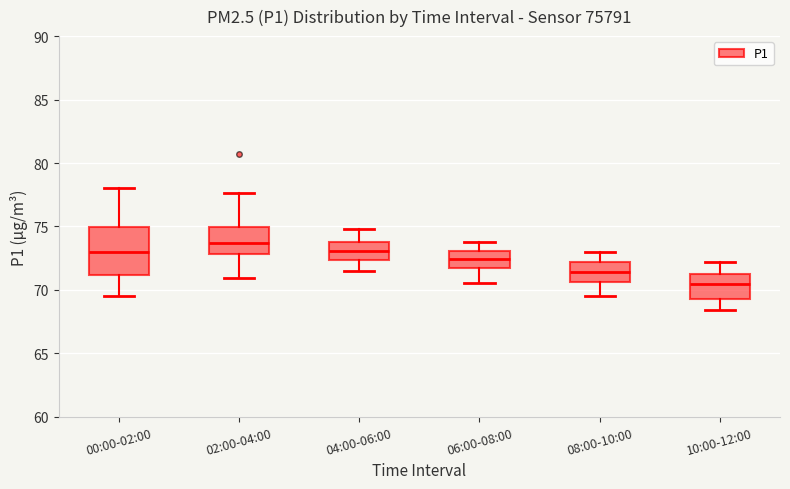

Reading left to right, read every box against the y-axis: the position of its median line, the range the box covers, and the ends of its whiskers. The values are not printed on the chart, so give them approximately, as read against the axis.

00:00-02:00: median 73.0, box 71.0 to 75.0, whiskers 69.5 to 78.0
02:00-04:00: median 73.5, box 73.0 to 75.0, whiskers 71.0 to 77.5
04:00-06:00: median 73.0, box 72.5 to 74.0, whiskers 71.5 to 75.0
06:00-08:00: median 72.5, box 71.5 to 73.0, whiskers 70.5 to 74.0
08:00-10:00: median 71.5, box 70.5 to 72.0, whiskers 69.5 to 73.0
10:00-12:00: median 70.5, box 69.5 to 71.5, whiskers 68.5 to 72.0